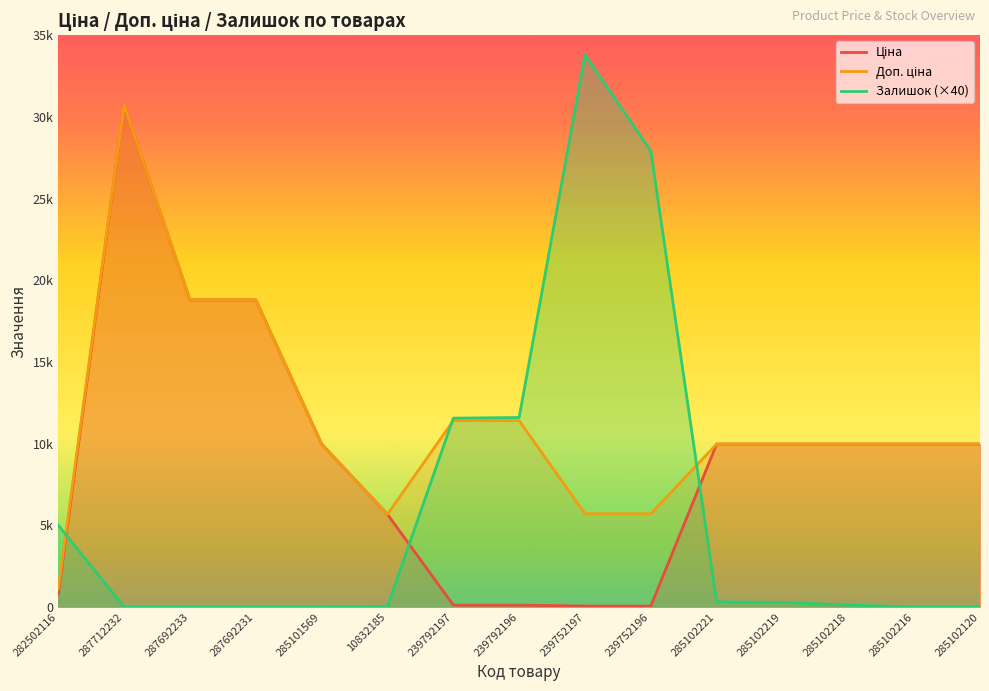

Rank the categories by Залишок (×40) value from lowest to highest.

287712232, 287692233, 287692231, 285101569, 285102216, 285102120, 10832185, 285102218, 285102219, 285102221, 282502116, 239792197, 239792196, 239752196, 239752197